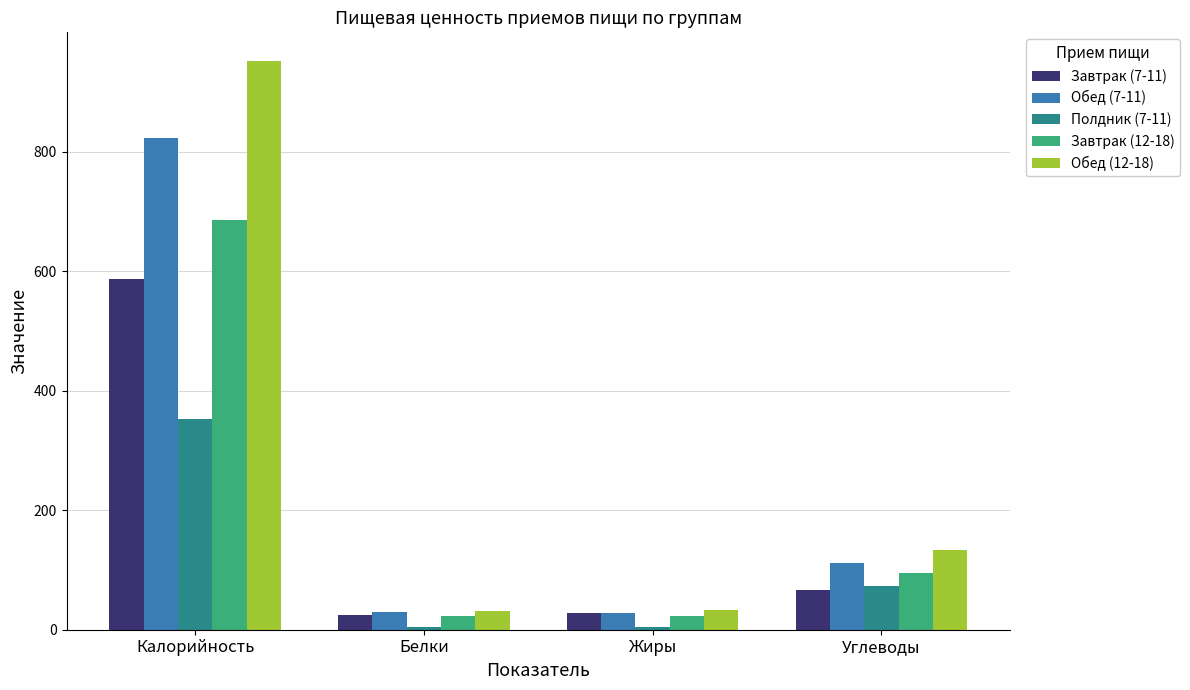

How many data points does each series have?

4